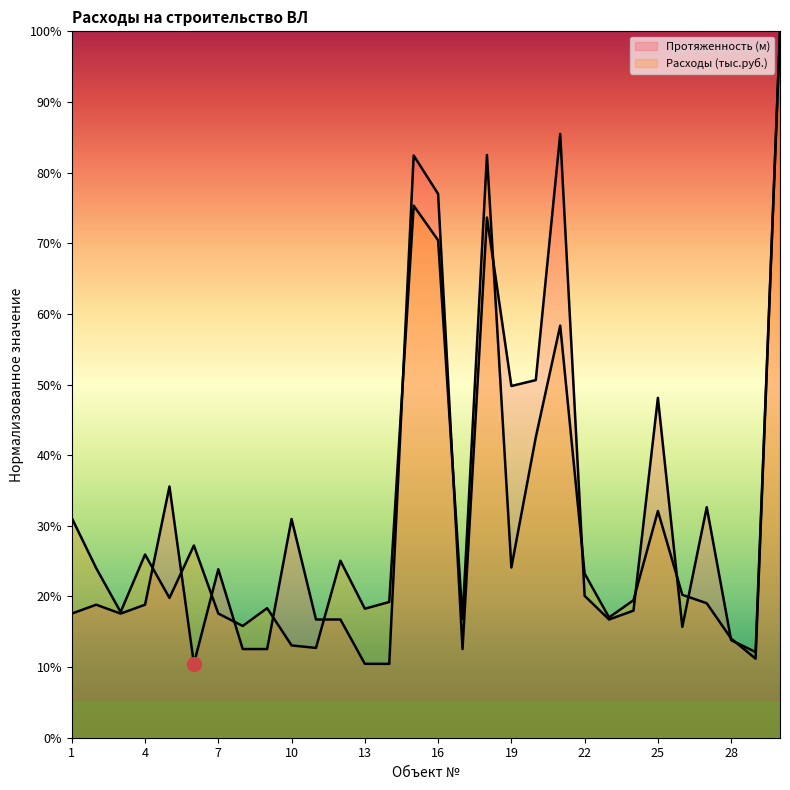

At 14, list the series in order from smallest to largest.

Протяженность (м), Расходы (тыс.руб.)